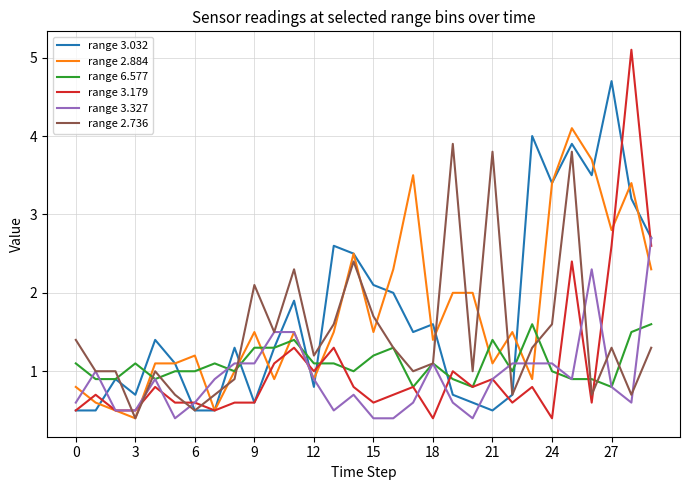

True or false: range 3.179 and range 2.736 cross at least once.

True